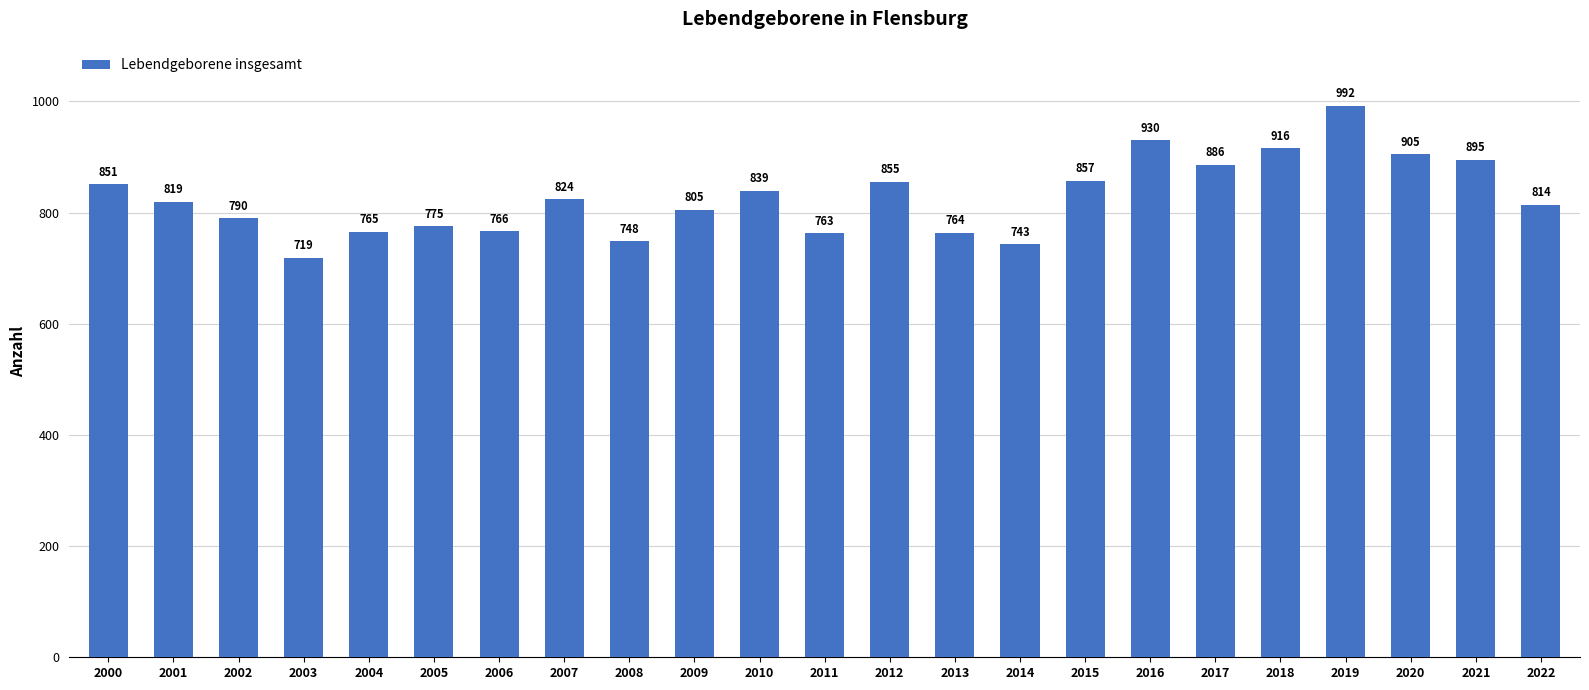

List the labels in order of value, largest first.

2019, 2016, 2018, 2020, 2021, 2017, 2015, 2012, 2000, 2010, 2007, 2001, 2022, 2009, 2002, 2005, 2006, 2004, 2013, 2011, 2008, 2014, 2003